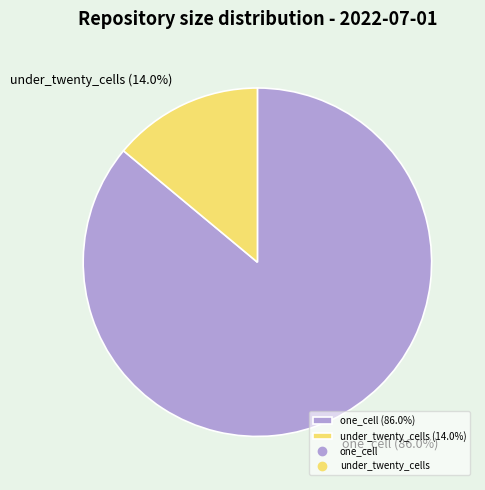

Which slice is the smallest?

under_twenty_cells (14.0%)